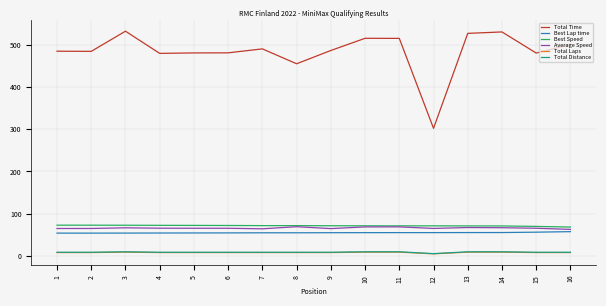

The value of Average Speed at 9 is 103.4. True or false?

False